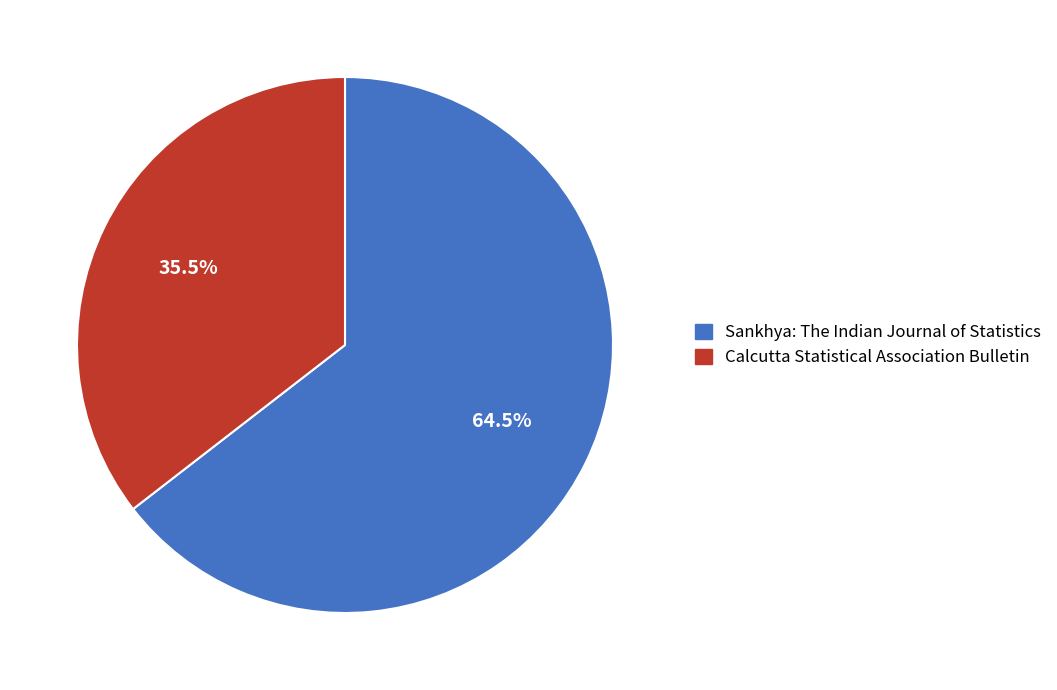

What is the total percentage of Sankhya: The Indian Journal of Statistics and Calcutta Statistical Association Bulletin?

100.0%